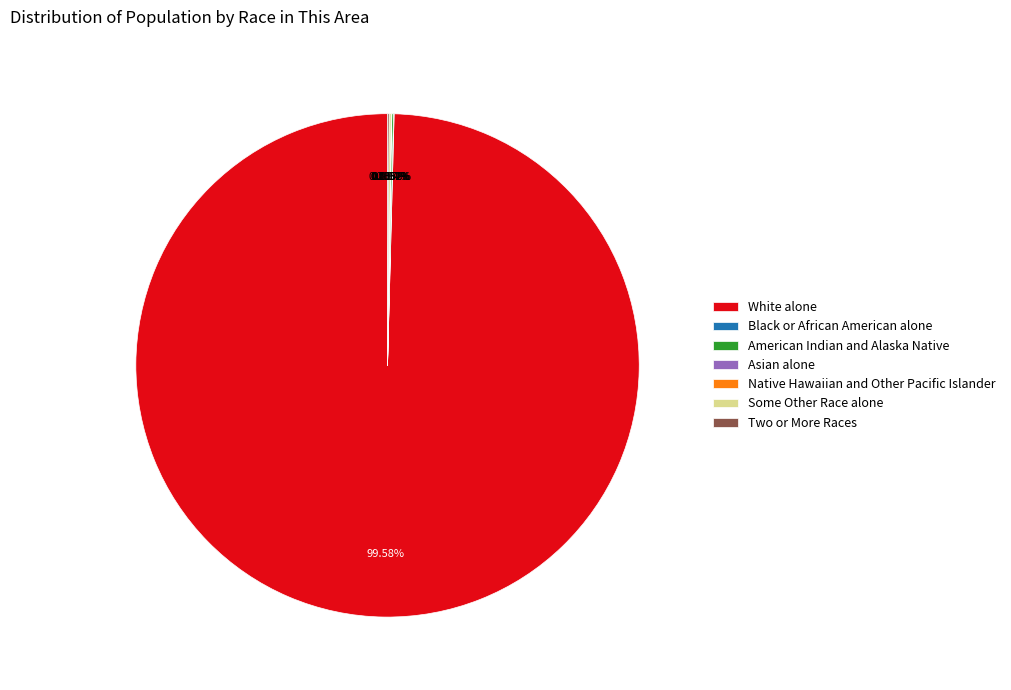

What is the majority slice?

White alone